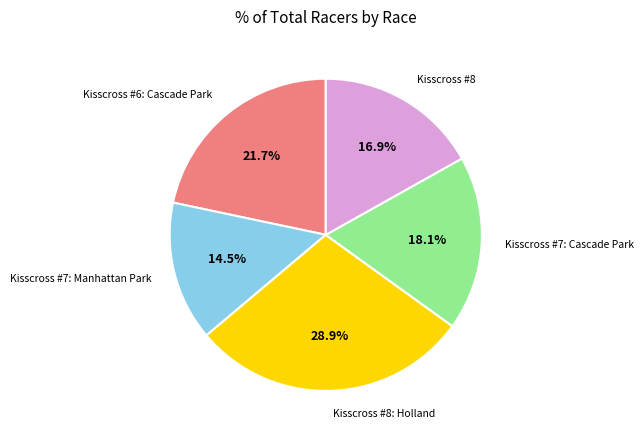

Is there any slice that represents more than half of the pie?

No